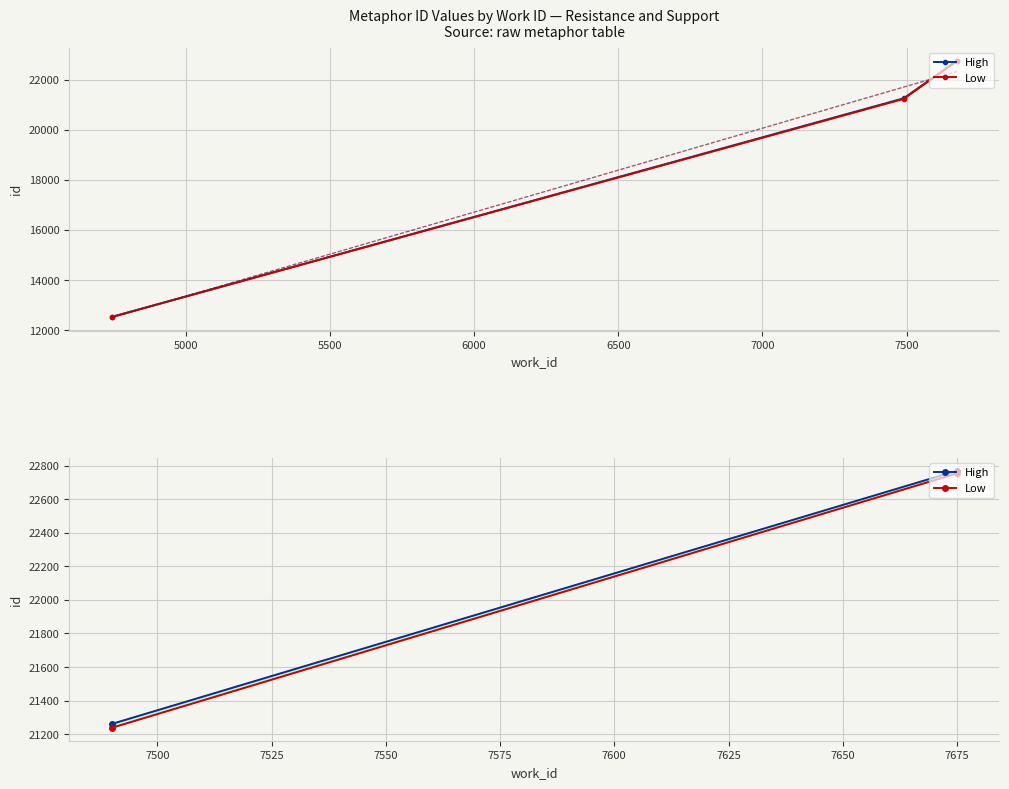

What is the average value of the Low series?

21995